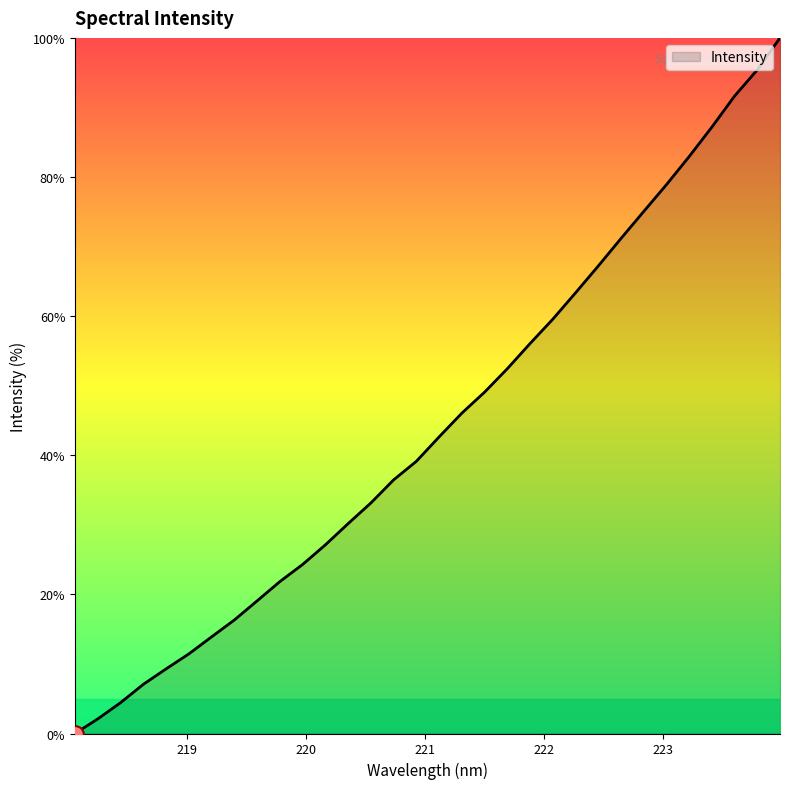

What is the greatest value displayed?

100.0